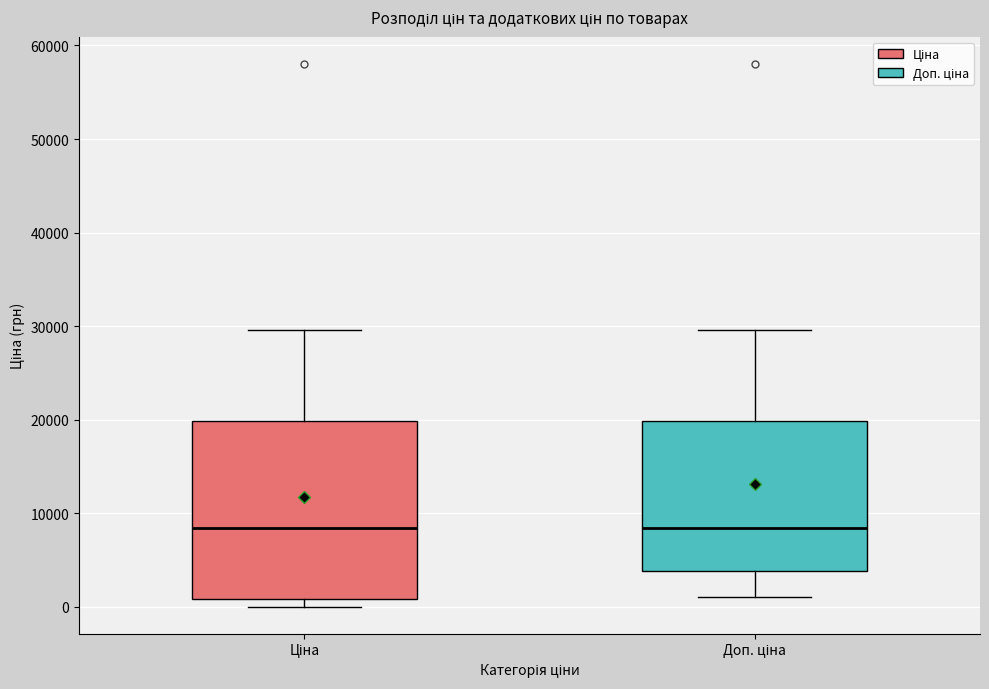

Reading left to right, read every box against the y-axis: the position of its median line, the range the box covers, and the ends of its whiskers. The values are not printed on the chart, so give them approximately, as read against the axis.

Ціна: median 8000, box 1000 to 20000, whiskers 0 to 30000
Доп. ціна: median 8000, box 4000 to 20000, whiskers 1000 to 30000